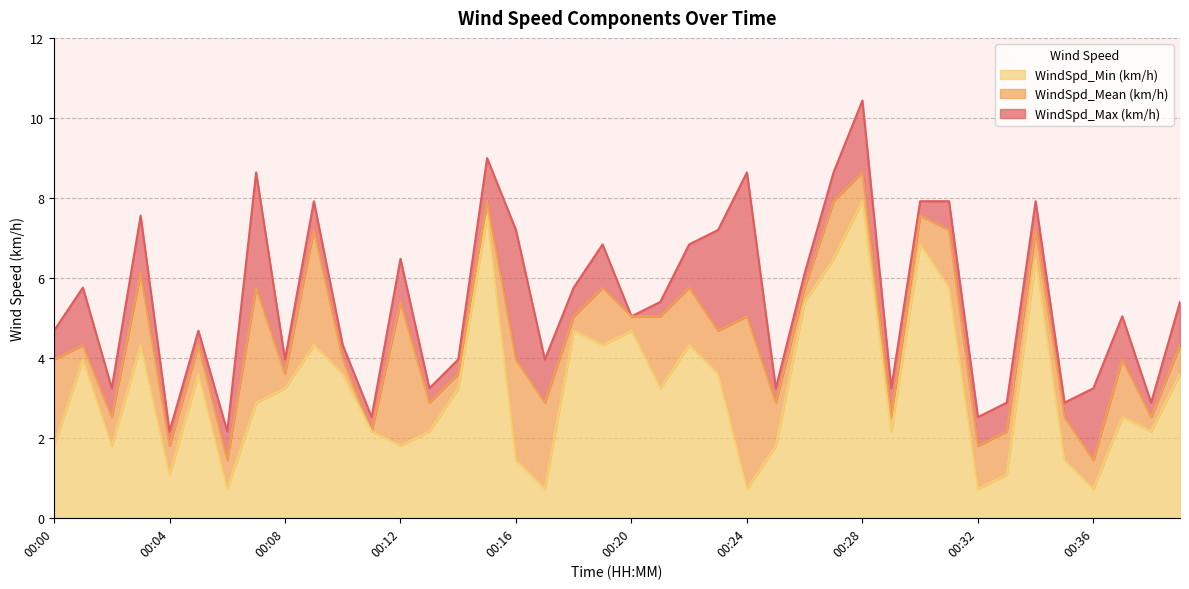

What is the difference between the maximum and minimum values in the WindSpd_Max (km/h) series?

8.3